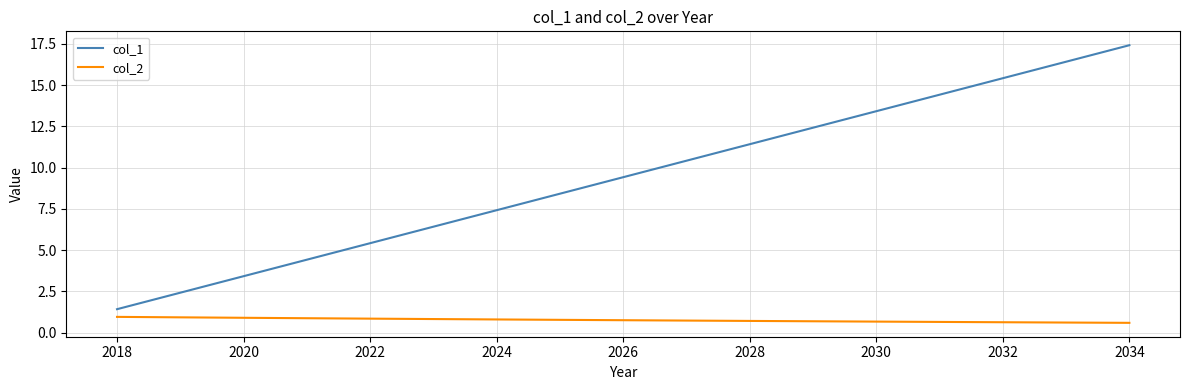

Which series has the largest range (max minus min)?

col_1